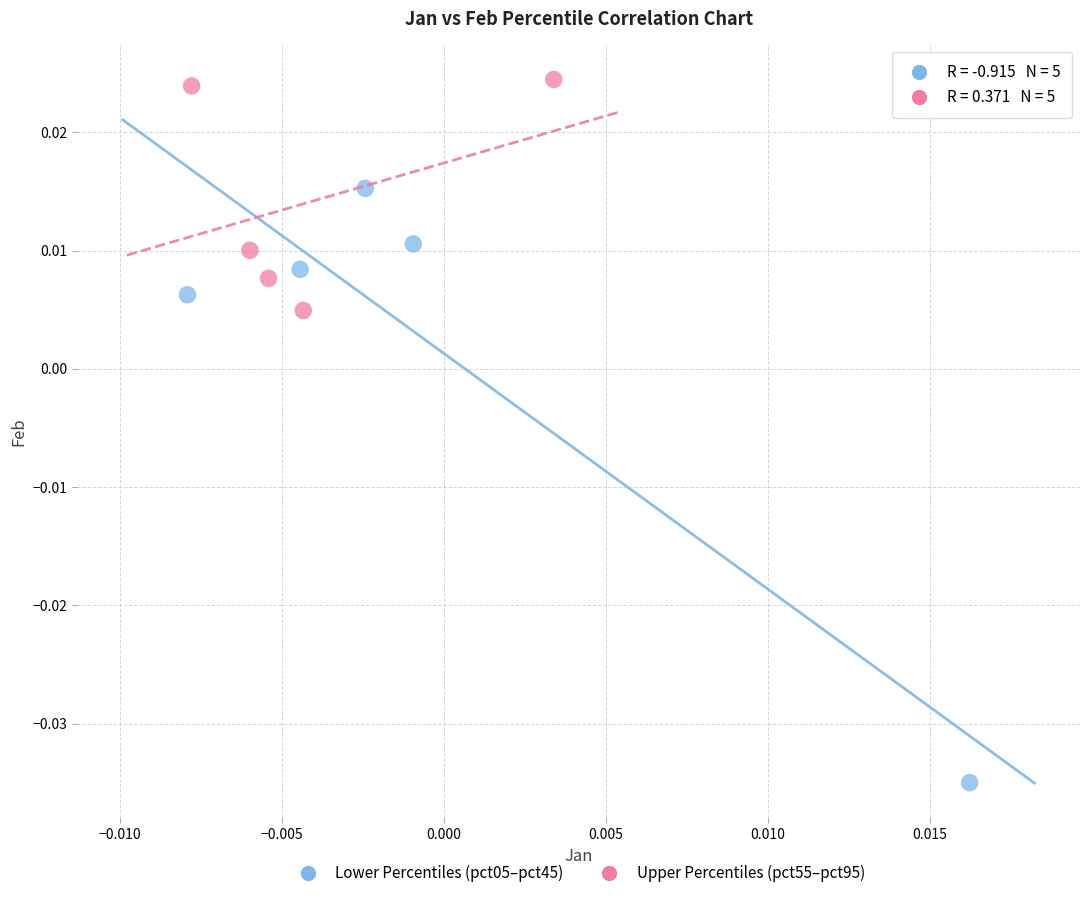

Which series reaches the maximum Y coordinate?

Upper Percentiles (pct55–pct95)